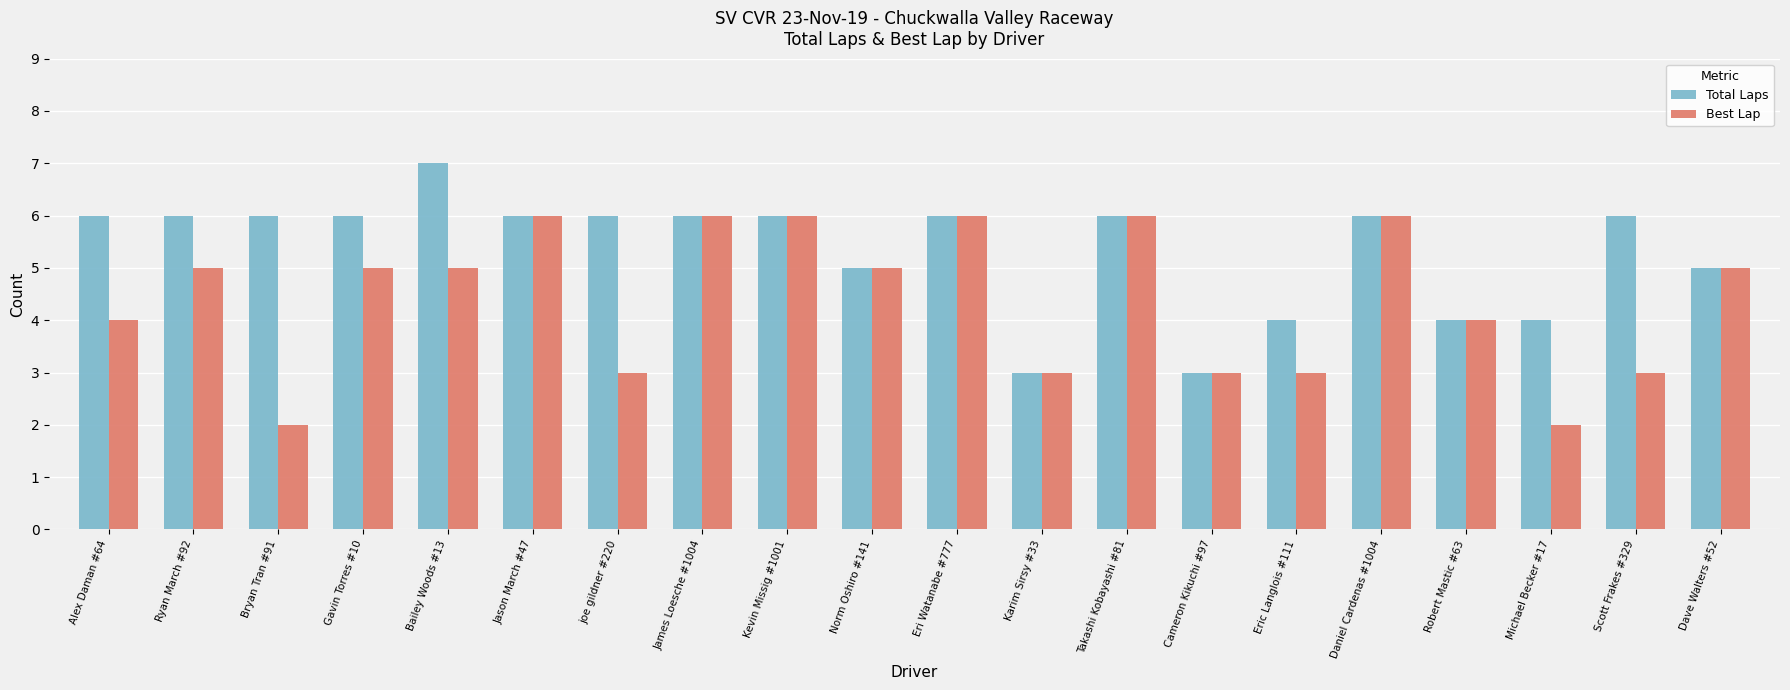

Which series has the largest total across all categories?

Total Laps